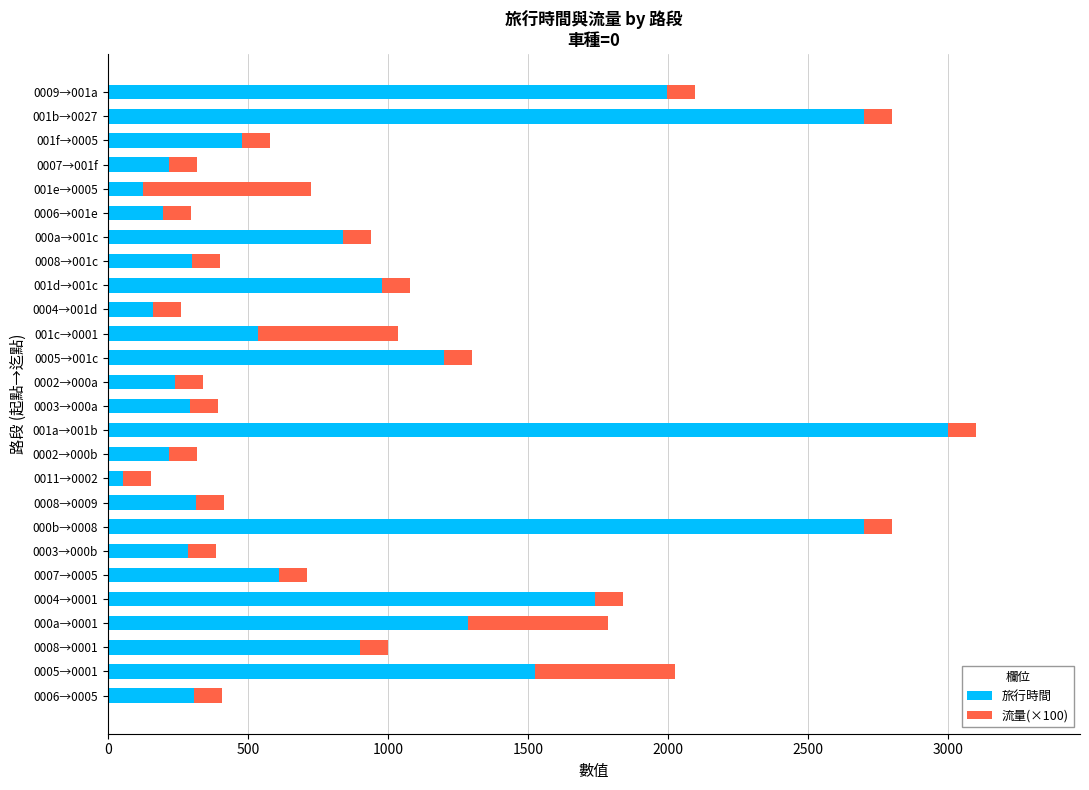

What is the difference between the 旅行時間 values at 0005→001c and 0006→001e?

1004